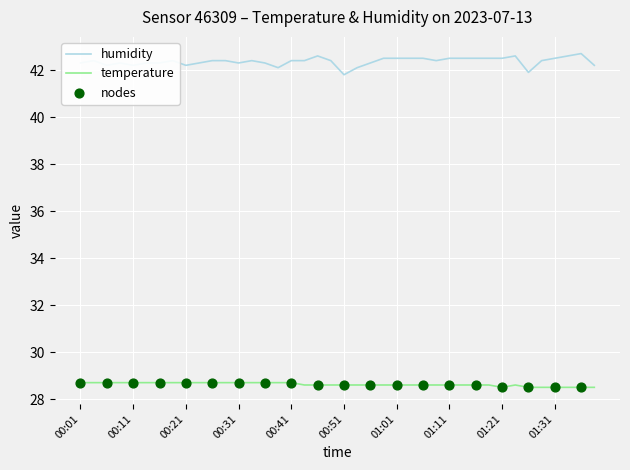

Which series has the largest total across all categories?

humidity